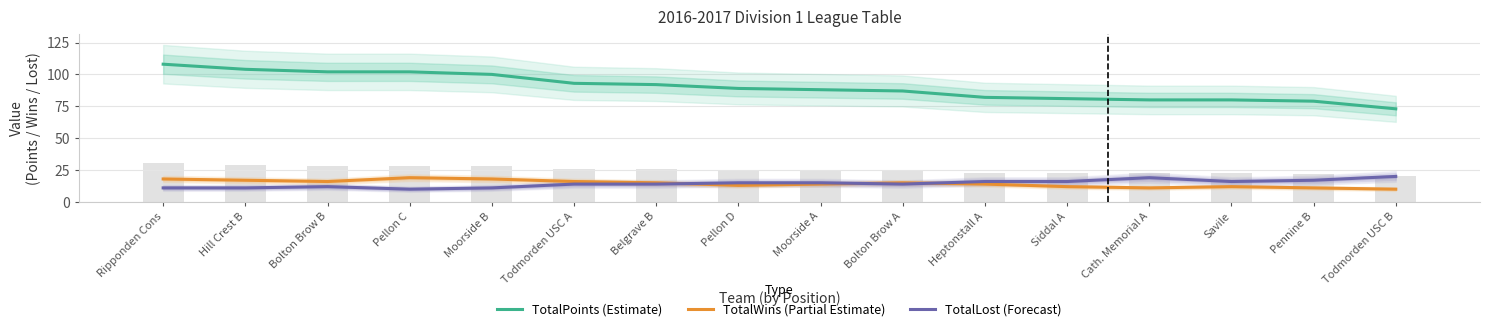

Which series has the largest total across all categories?

TotalPoints (Estimate)